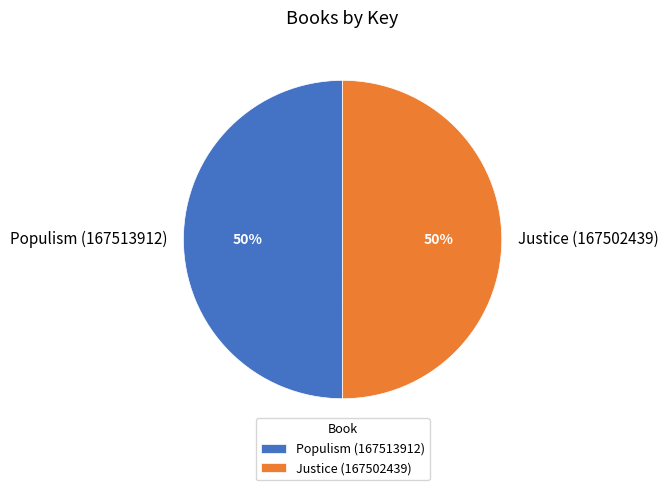

To the nearest percent, what percentage of the pie is Populism (167513912)?

50%